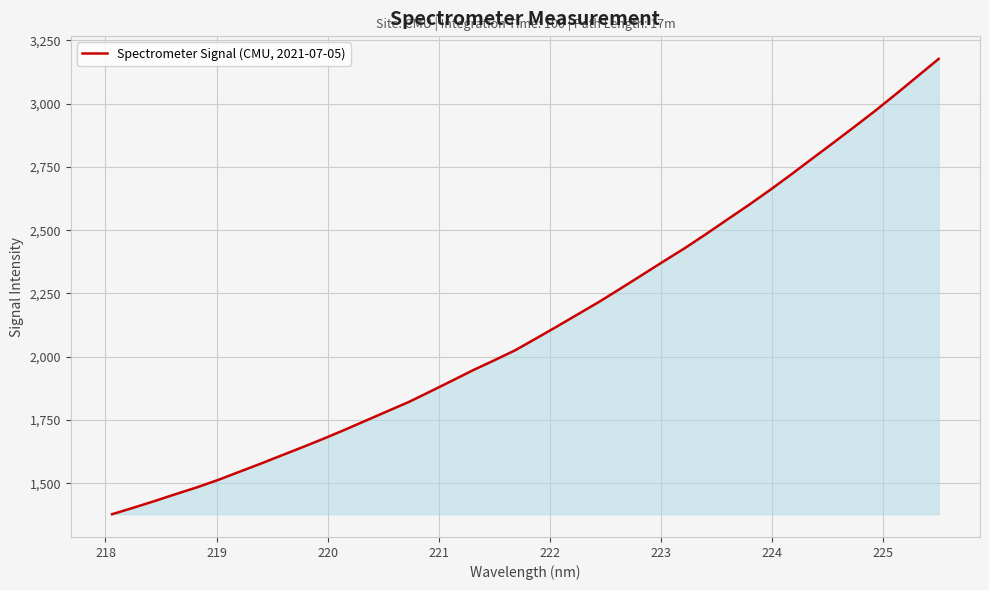

What is the minimum value shown in the chart?

1377.7